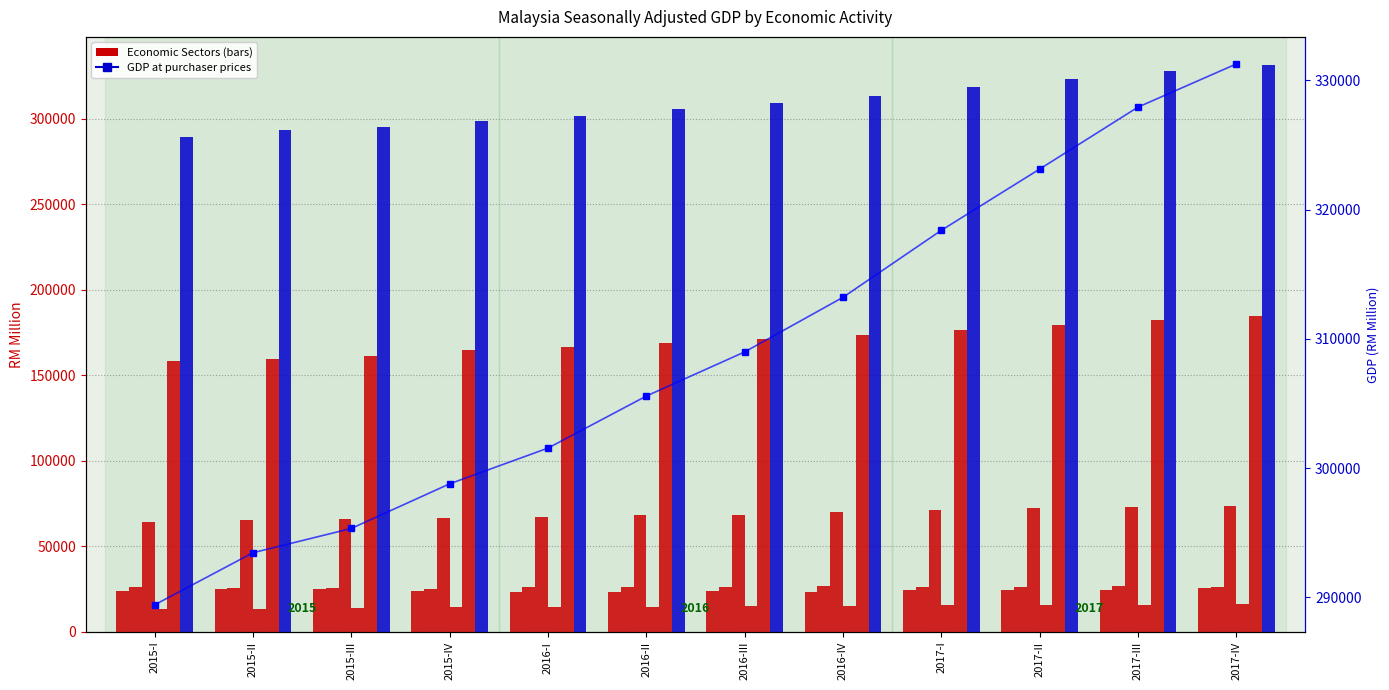

What is the total value across all series at 2016-I?

599124